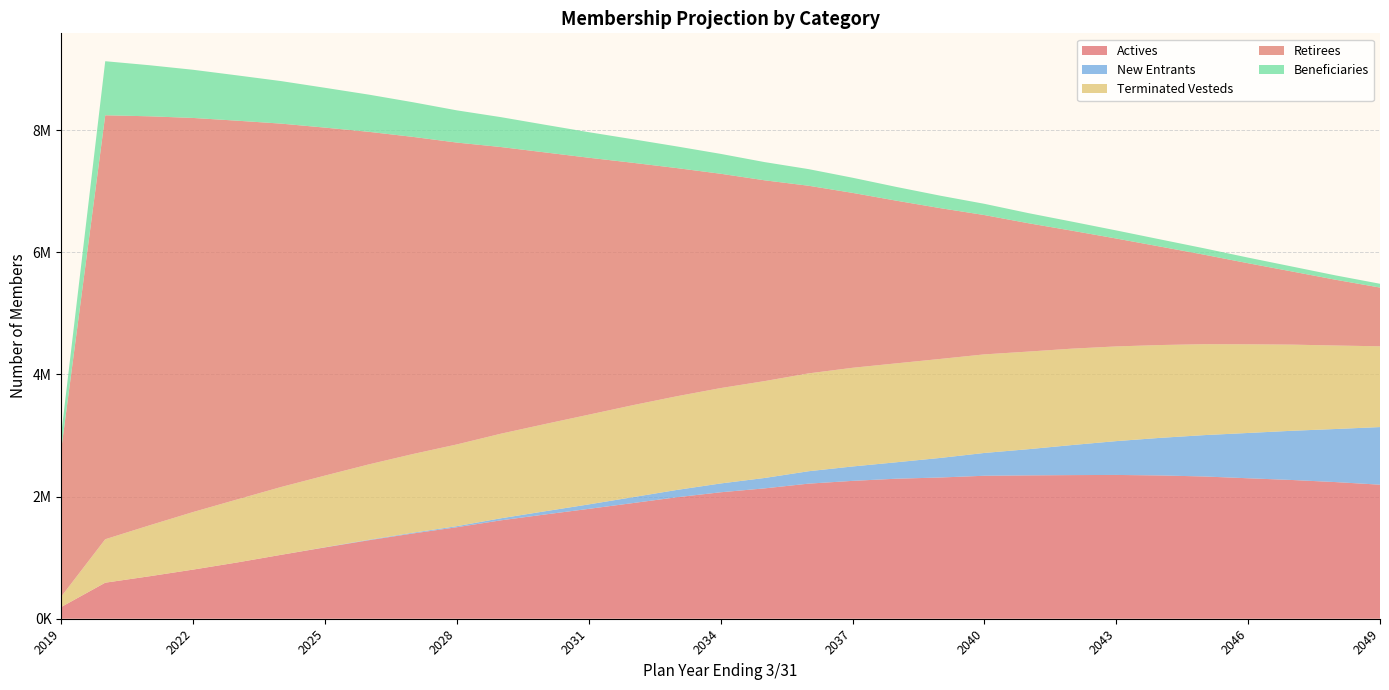

Reading right to left, what are all the values shown in this chart?

Actives: 2049=2194367	2048=2236556	2047=2271167	2046=2299434	2045=2328694	2044=2345707	2043=2353964	2042=2351335	2041=2346808	2040=2340628	2039=2312079	2038=2292400	2037=2256802	2036=2211444	2035=2134055	2034=2070231	2033=1988286	2032=1893140	2031=1798556	2030=1706158	2029=1610781	2028=1498084	2027=1395812	2026=1285407	2025=1167654	2024=1046140	2023=921058	2022=804484	2021=694605	2020=589888	2019=192375
New Entrants: 2049=943284	2048=869487	2047=805792	2046=741577	2045=676934	2044=615199	2043=553666	2042=492353	2041=428592	2040=373171	2039=320538	2038=269132	2037=235663	2036=203070	2035=170086	2034=144133	2033=119647	2032=96499	2031=73155	2030=52411	2029=33361	2028=17620	2027=12419	2026=7657	2025=2597	2024=33	2023=0	2022=0	2021=0	2020=0	2019=0
Terminated Vesteds: 2049=1322007	2048=1366410	2047=1410098	2046=1451337	2045=1488488	2044=1519419	2043=1549956	2042=1577720	2041=1597781	2040=1613683	2039=1620586	2038=1619414	2037=1615391	2036=1601591	2035=1585797	2034=1561366	2033=1533548	2032=1505637	2031=1468664	2030=1427667	2029=1384572	2028=1337603	2027=1287939	2026=1233895	2025=1173181	2024=1110071	2023=1031243	2022=942453	2021=832534	2020=711134	2019=170866
Retirees: 2049=961926	2048=1075634	2047=1197332	2046=1327153	2045=1465241	2044=1611716	2043=1766622	2042=1929929	2041=2101421	2040=2280814	2039=2467832	2038=2662202	2037=2863691	2036=3072139	2035=3287268	2034=3508724	2033=3736091	2032=3968841	2031=4206373	2030=4448087	2029=4693332	2028=4941437	2027=5191759	2026=5443618	2025=5696305	2024=5949044	2023=6200937	2022=6450941	2021=6697937	2020=6940742	2019=2413501
Beneficiaries: 2049=62031	2048=70985	2047=80990	2046=92094	2045=104349	2044=117785	2043=132436	2042=148333	2041=165505	2040=183994	2039=203844	2038=225107	2037=247838	2036=272095	2035=297930	2034=325408	2033=354584	2032=385522	2031=418254	2030=452805	2029=489167	2028=527309	2027=567171	2026=608662	2025=651673	2024=696077	2023=741737	2022=788522	2021=836299	2020=884946	2019=251664